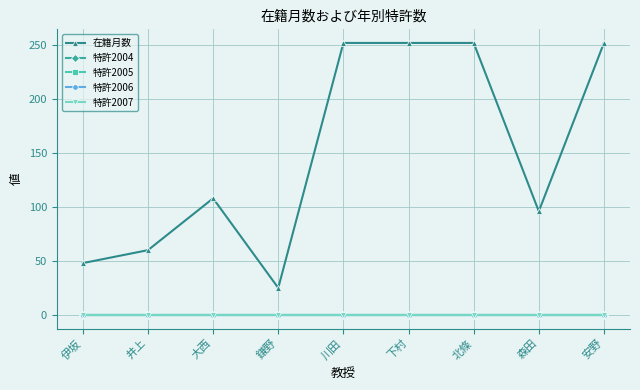

True or false: 在籍月数 and 特許2005 cross at least once.

False